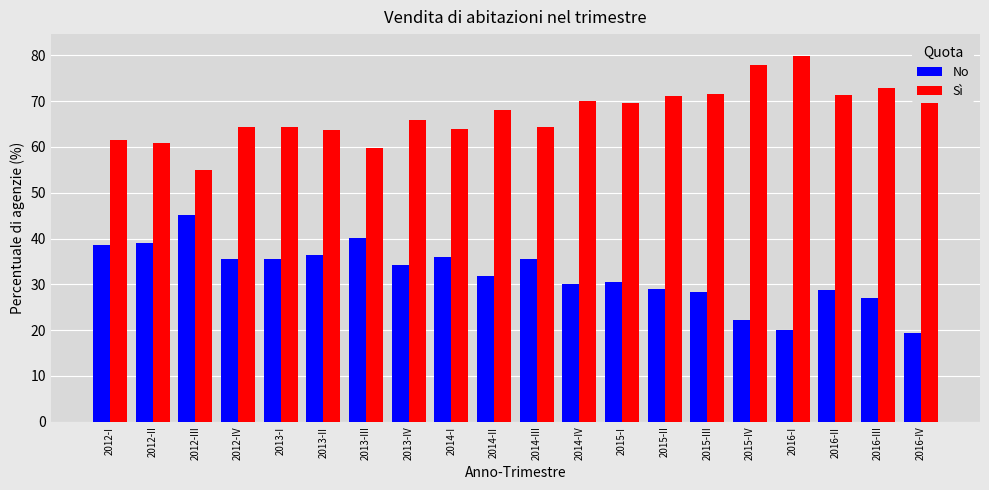

At which label does No reach its minimum?

2016-IV